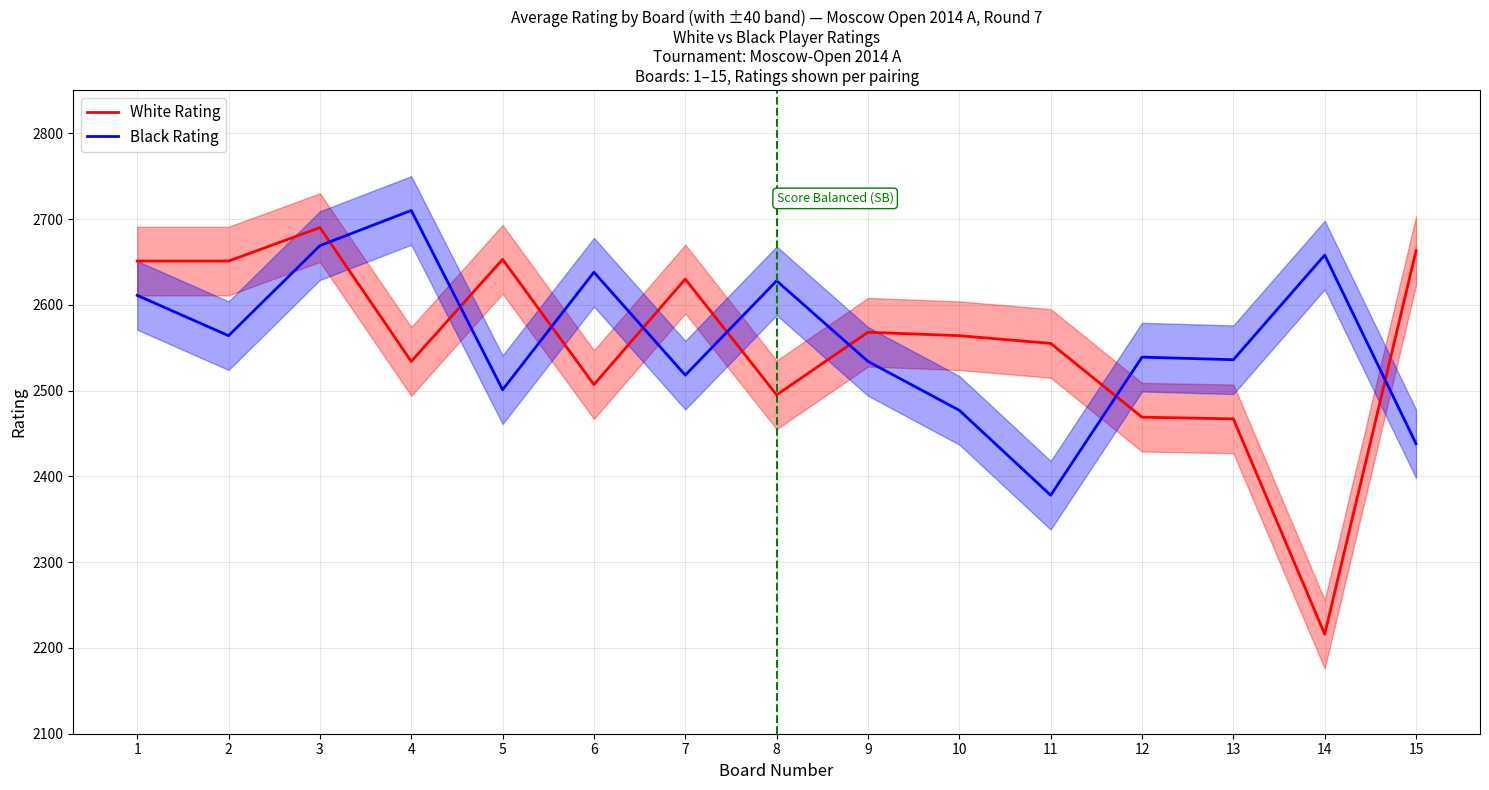

What is the total value across all series at 6?

5145